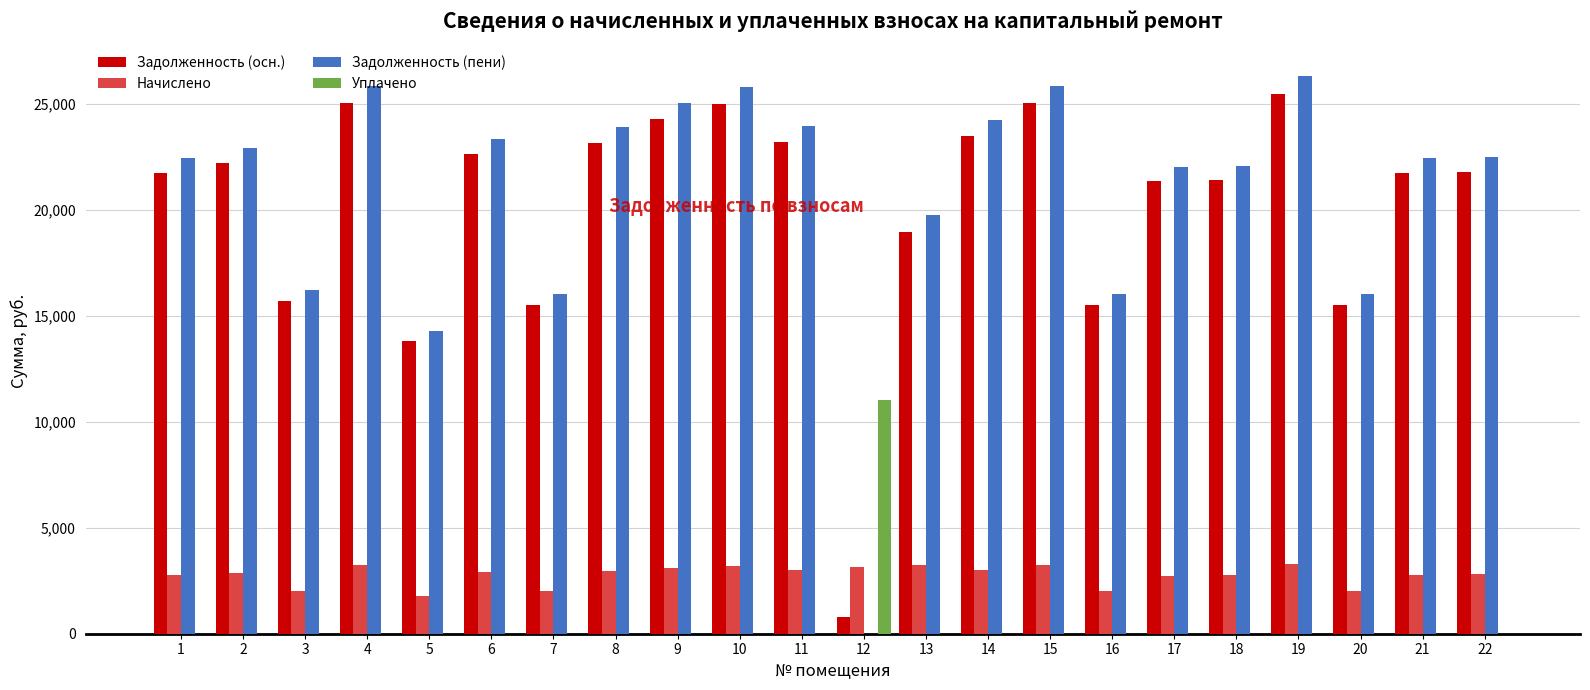

What is the sum of all Начислено values?

60864.2